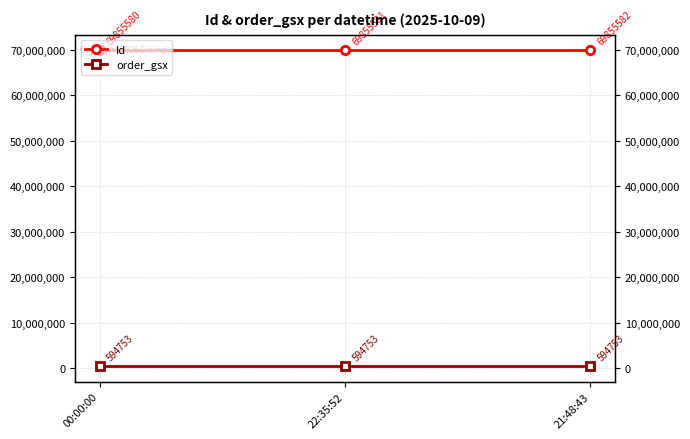

True or false: order_gsx has a value of 240955 at 00:00:00.

False